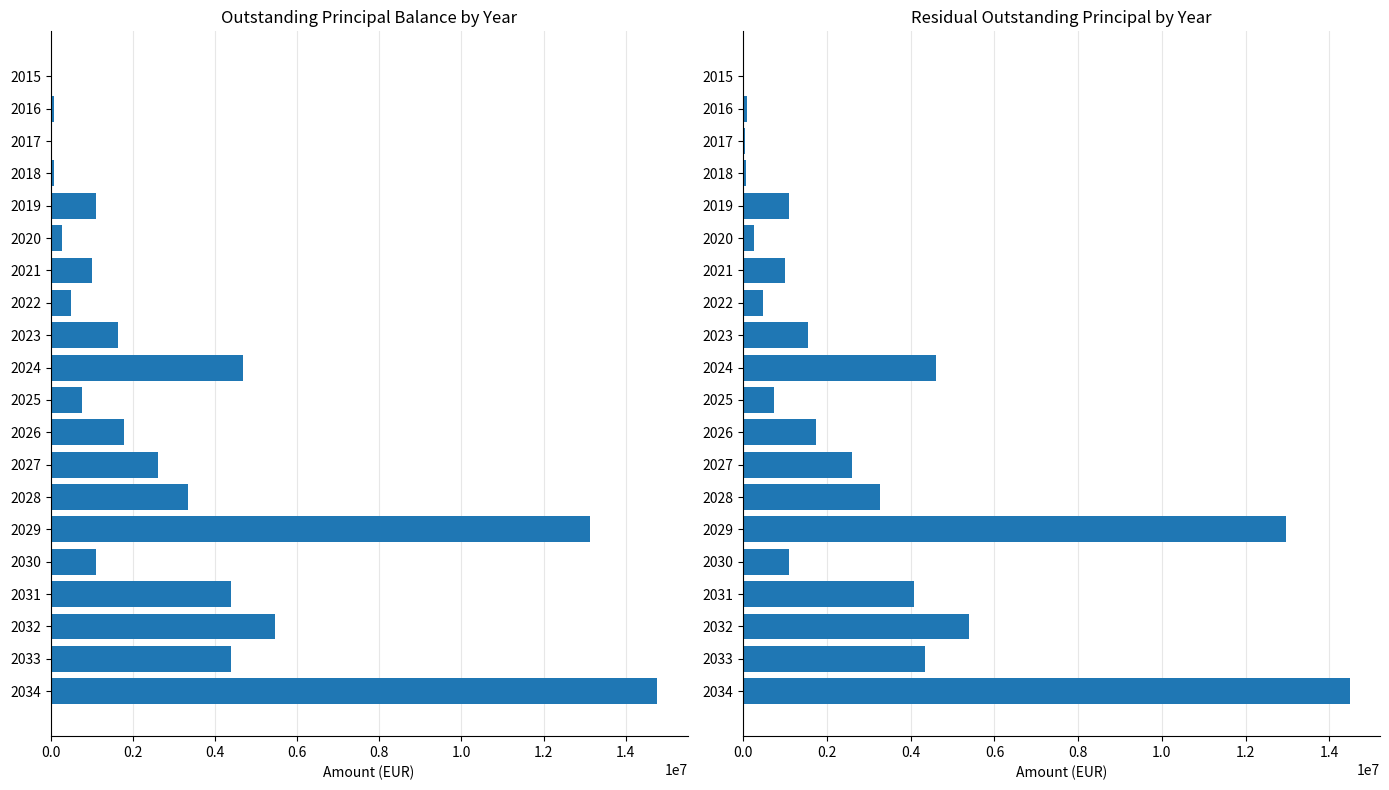

What is the average value of the Outstanding Principal (Residual) series?

2996154.5